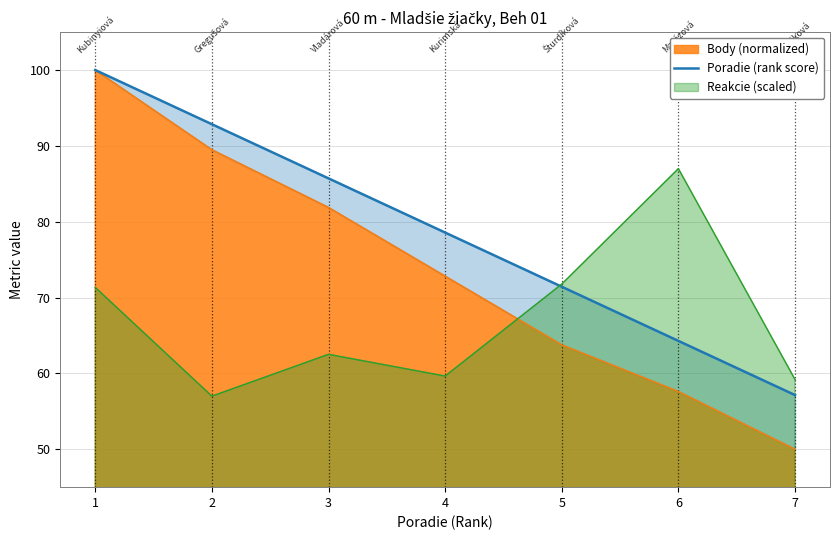

What is the difference between the second highest and second lowest values?

28.6